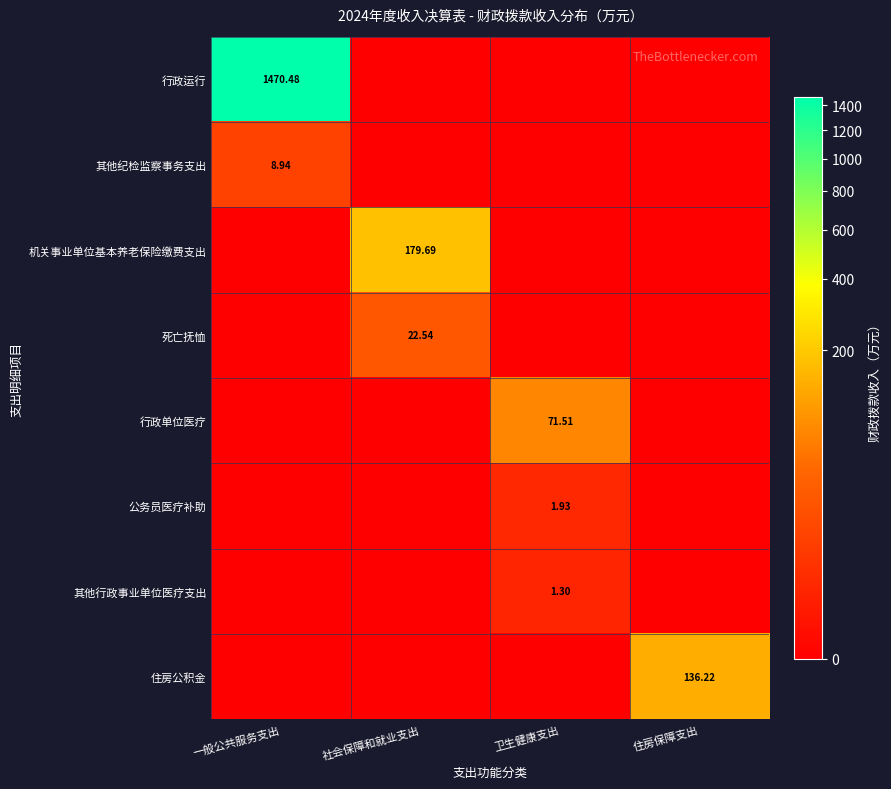

The value of 公务员医疗补助 at 一般公共服务支出 is 1.0. True or false?

False